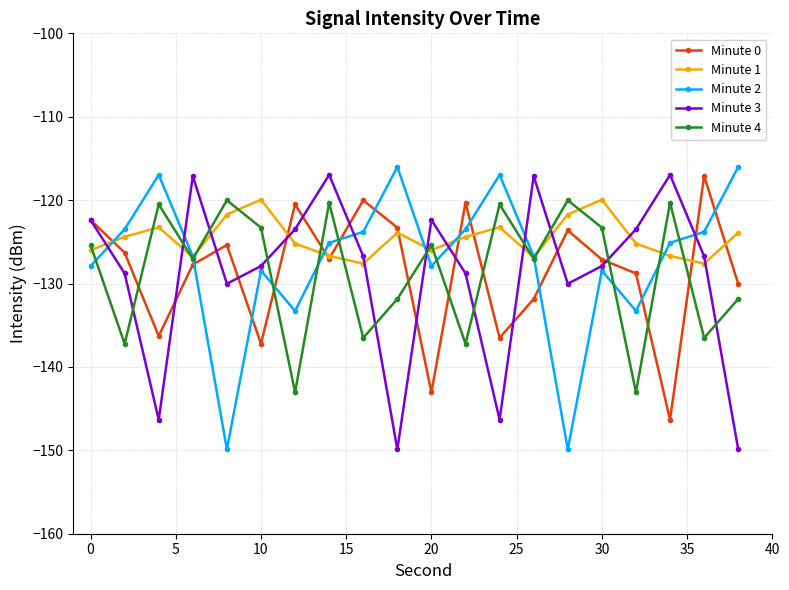

After their last crossing, which series has the higher values: Minute 4 or Minute 0?

Minute 0